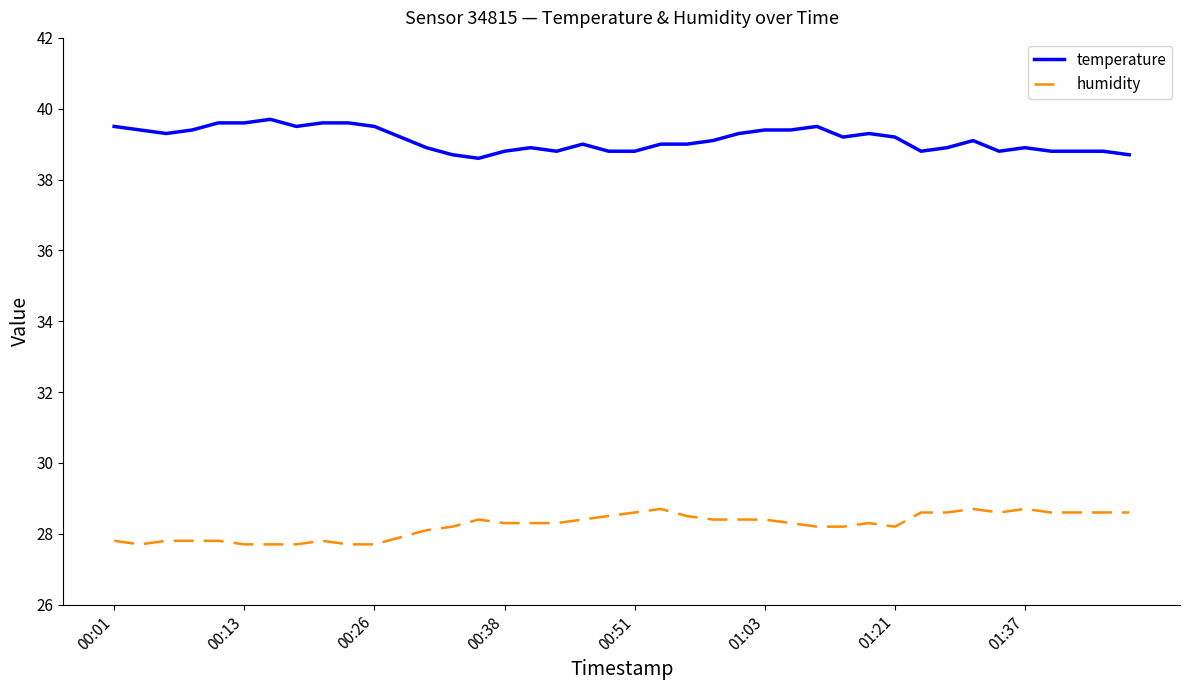

Which series has the largest total across all categories?

temperature